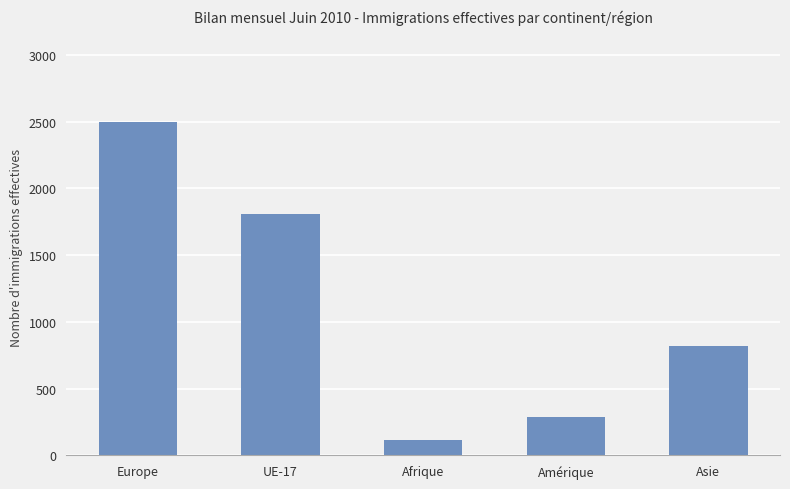

What is the change in value from UE-17 to Amérique?

-1520